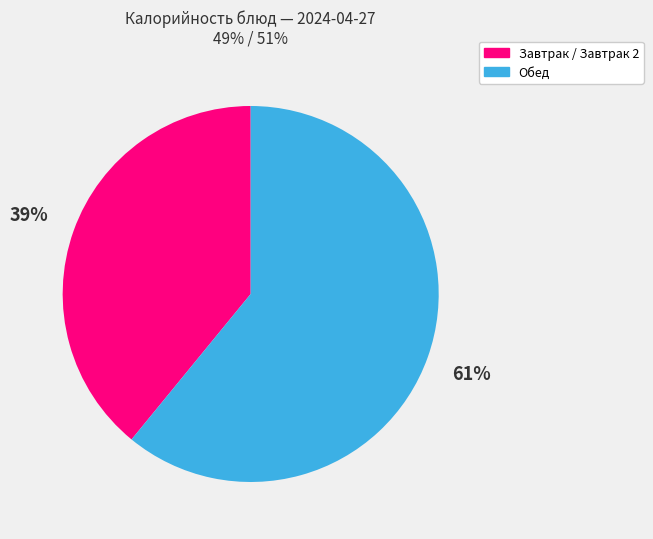

Which category accounts for the majority?

Обед